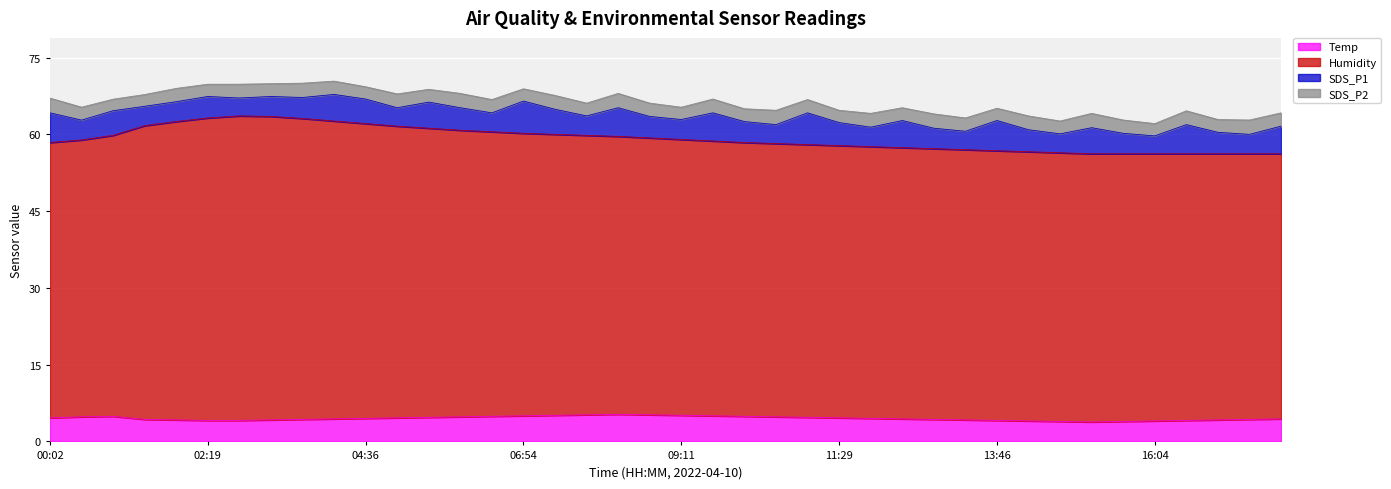

What is the label of the 2nd point from the left?

00:29